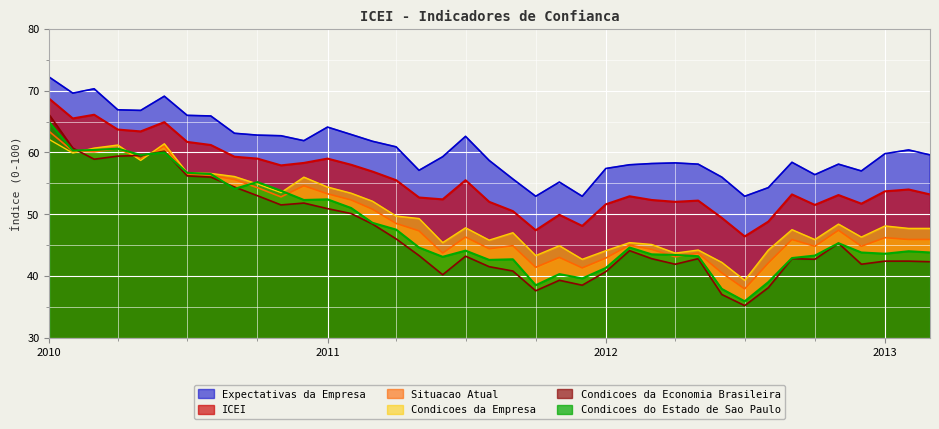

What are all the series names shown in the legend?

Expectativas da Empresa, ICEI, Situacao Atual, Condicoes da Empresa, Condicoes da Economia Brasileira, Condicoes do Estado de Sao Paulo